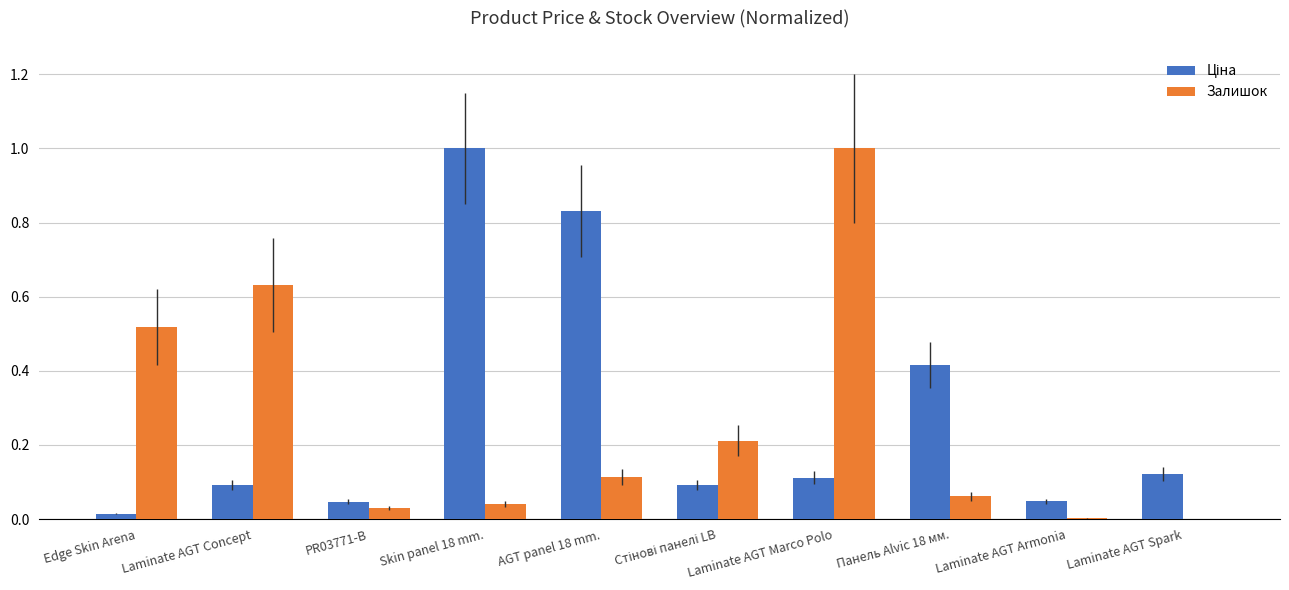

Are the bars horizontal?

No